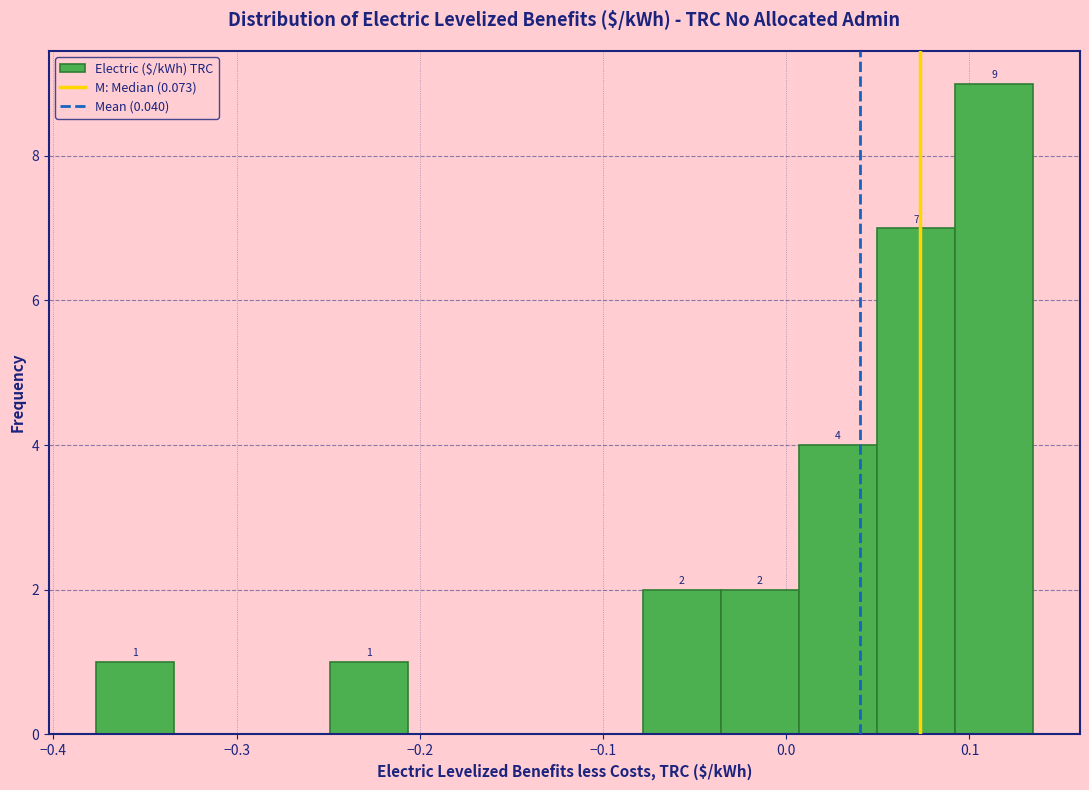

Over which range of the x-axis is the bar tallest?

0.09 to 0.13